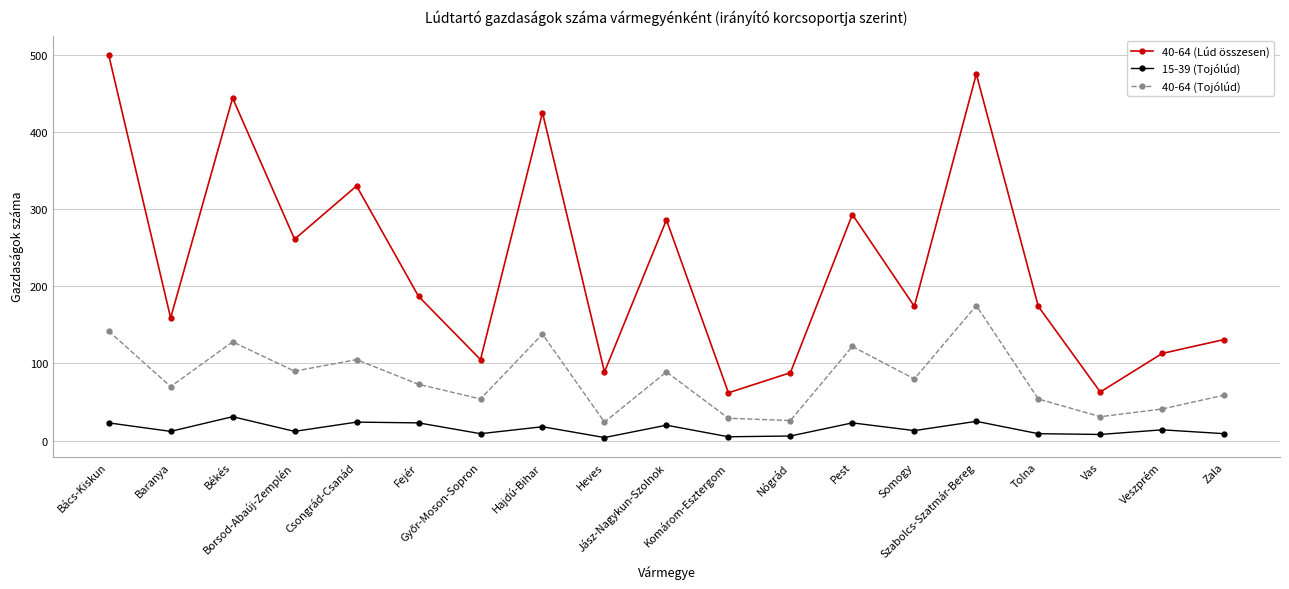

Which series has the largest total across all categories?

40-64 (Lúd összesen)